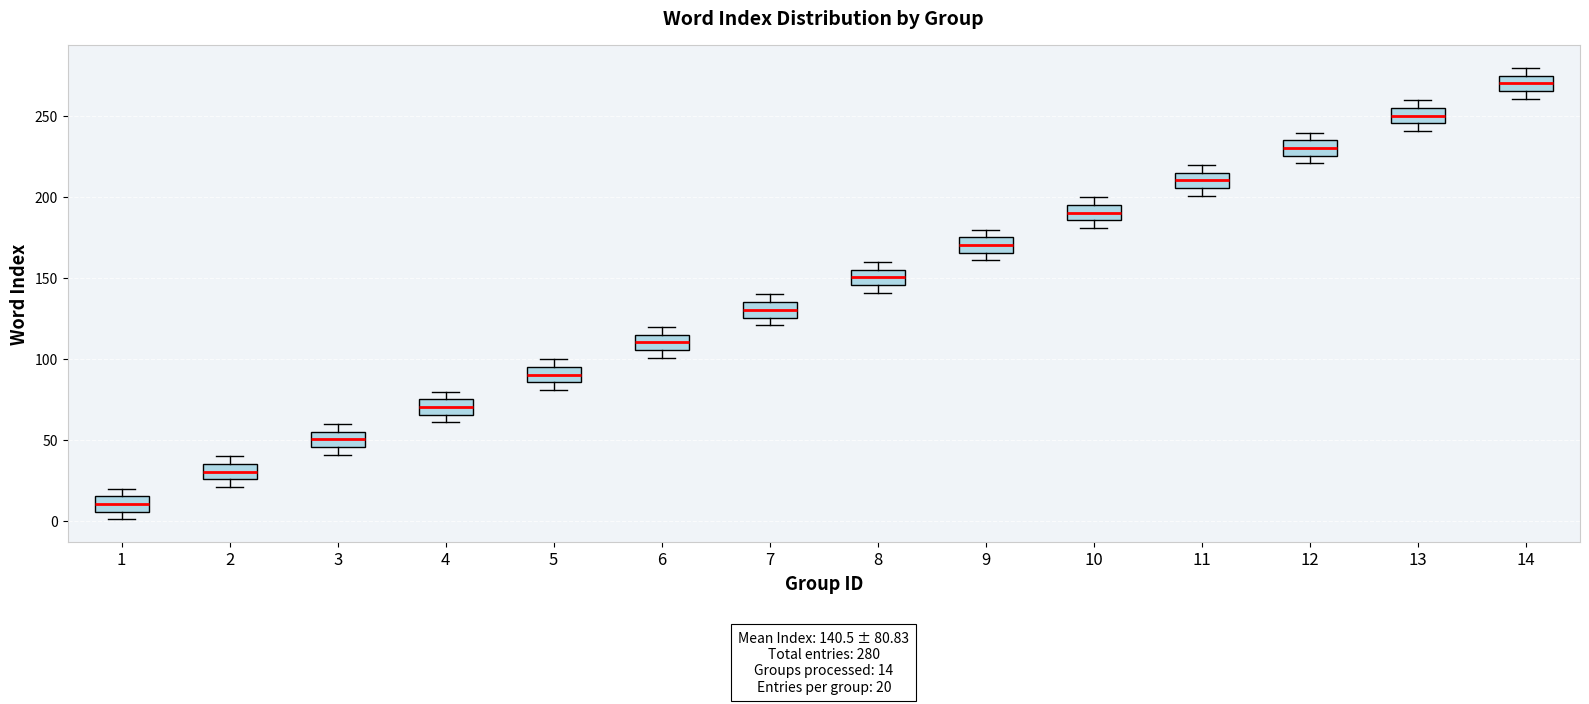

Which box's median line is the highest?

14